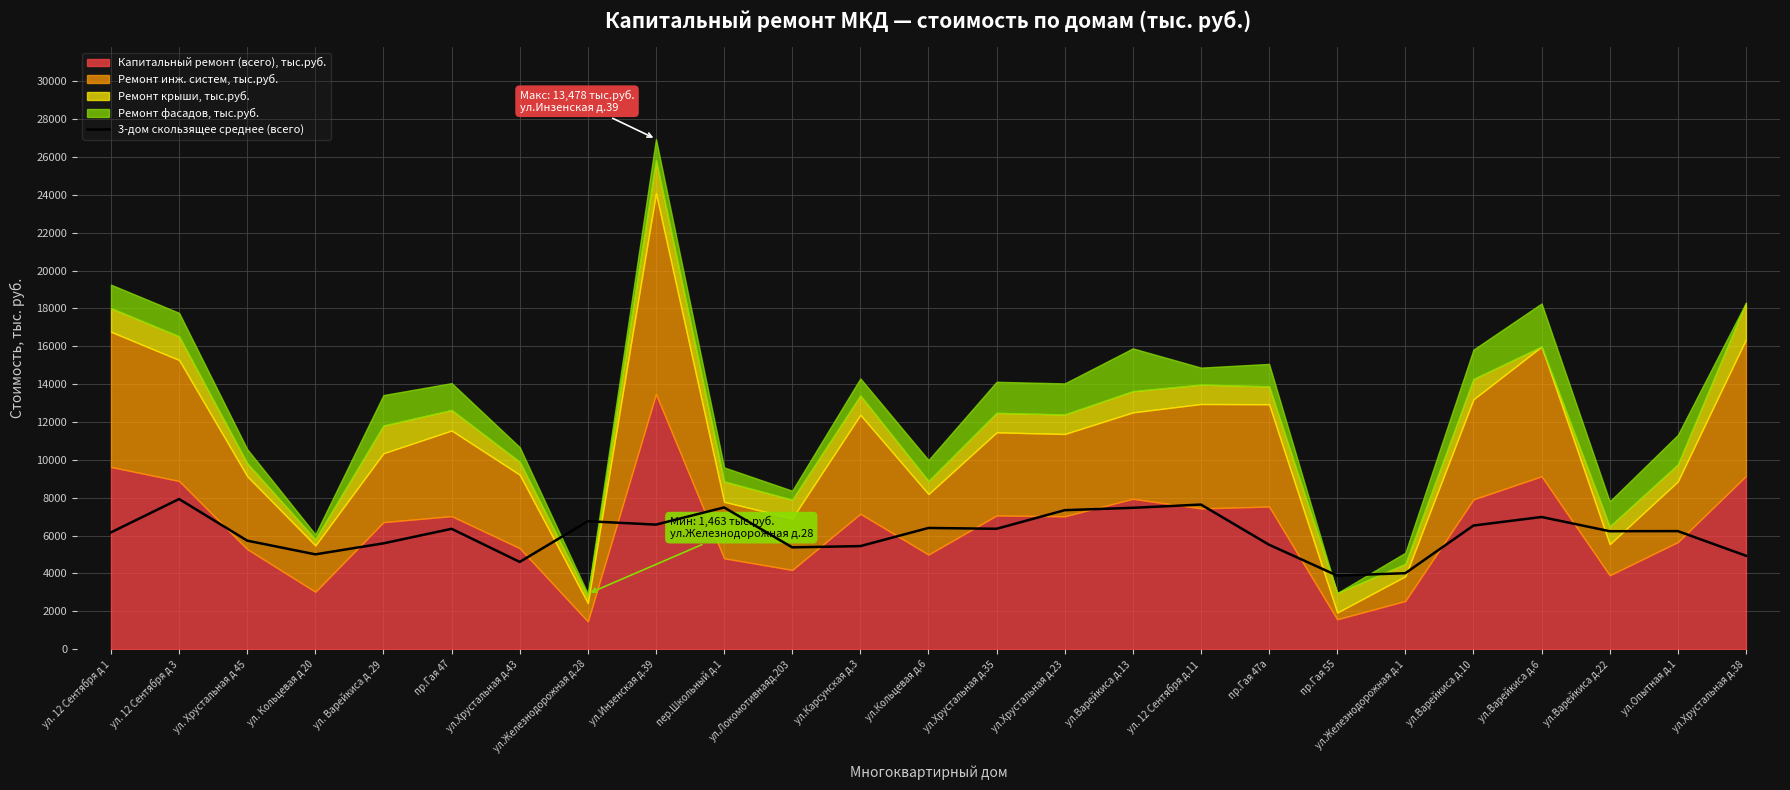

What is the lowest value of the 3-дом скользящее среднее (всего) series?

3887.6